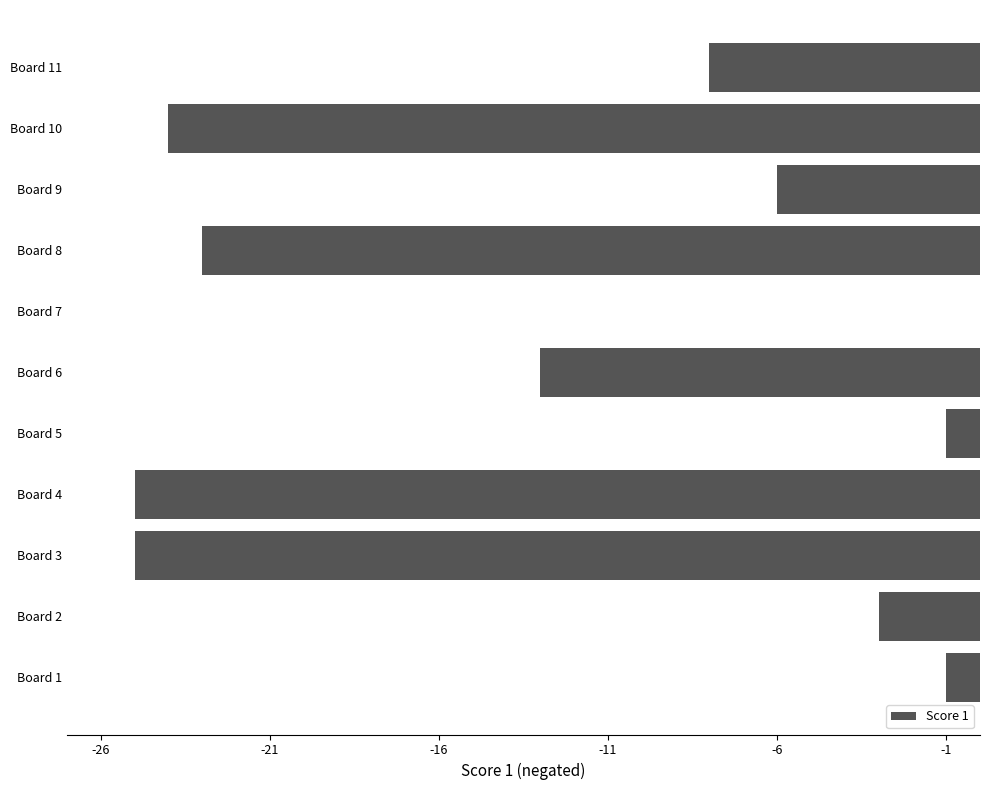

Count the number of values greater than -8.

5